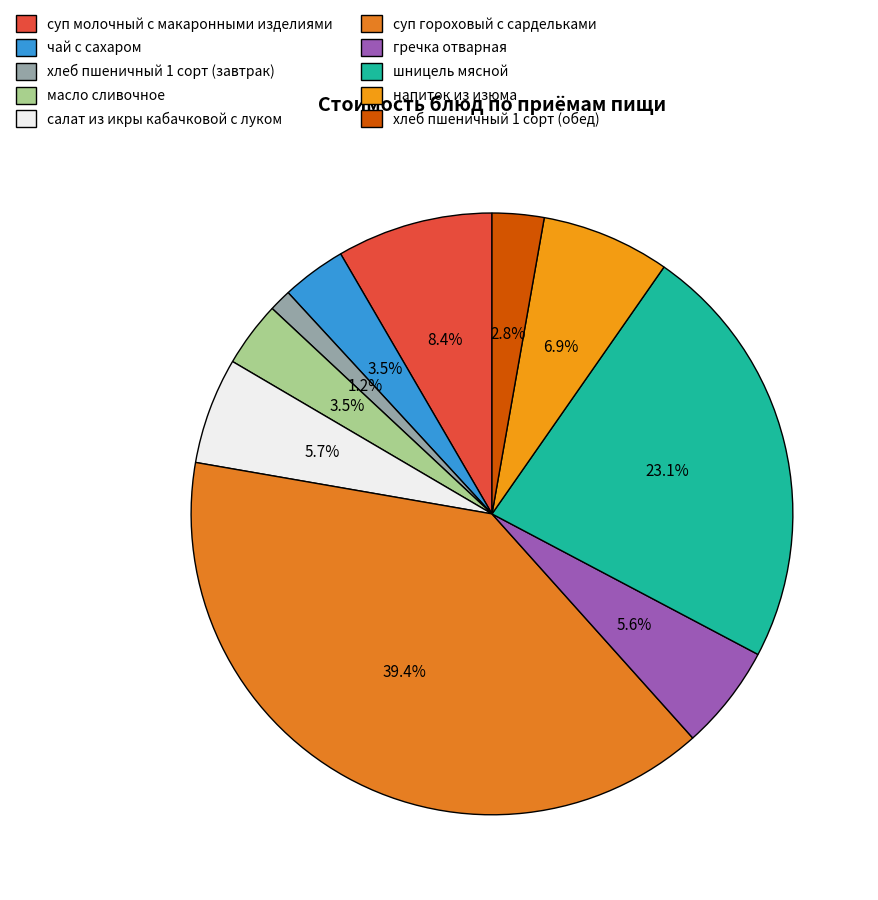

Do хлеб пшеничный 1 сорт (обед) and суп гороховый с сардельками together represent more than half of the pie?

No